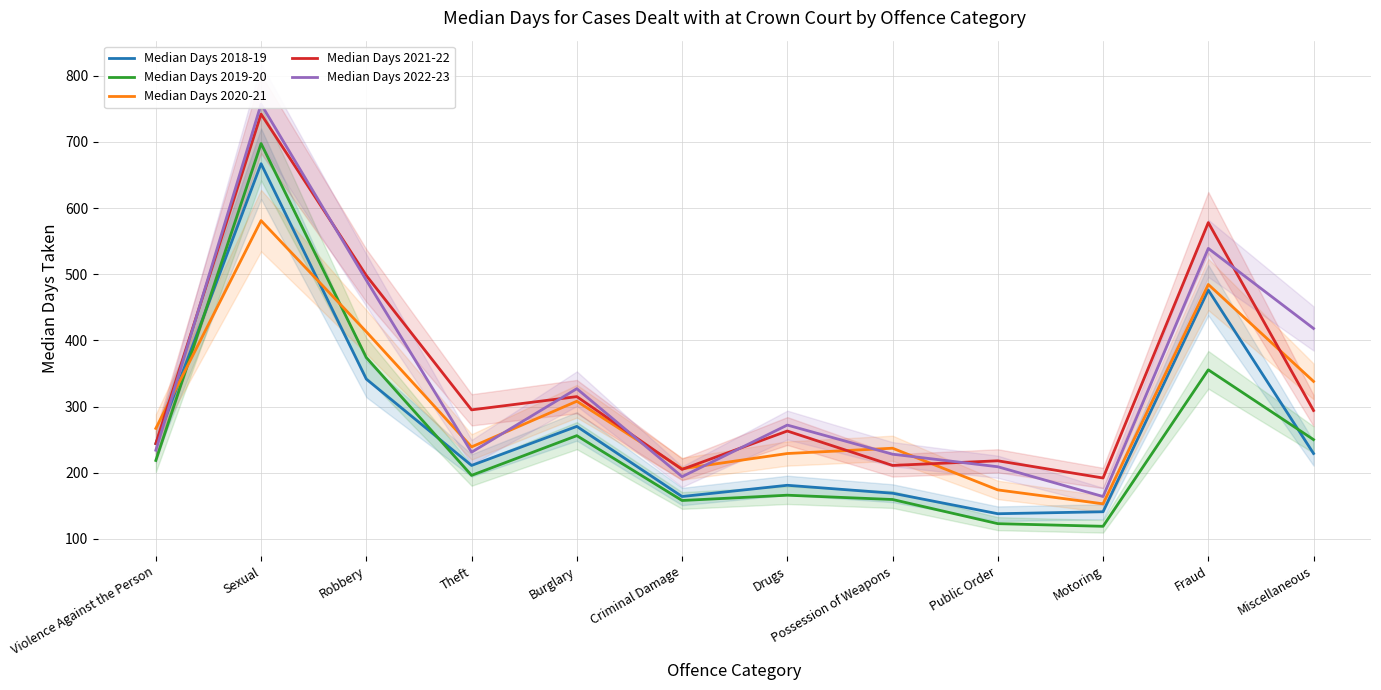

Which series has the largest range (max minus min)?

Median Days 2022-23